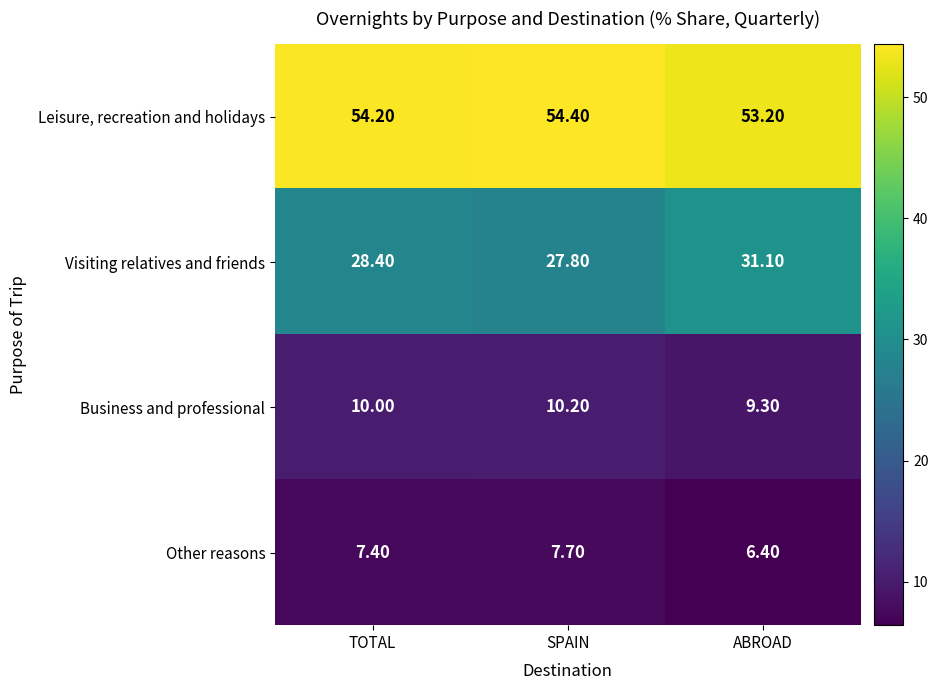

At SPAIN, list the series in order from largest to smallest.

Leisure, recreation and holidays, Visiting relatives and friends, Business and professional, Other reasons